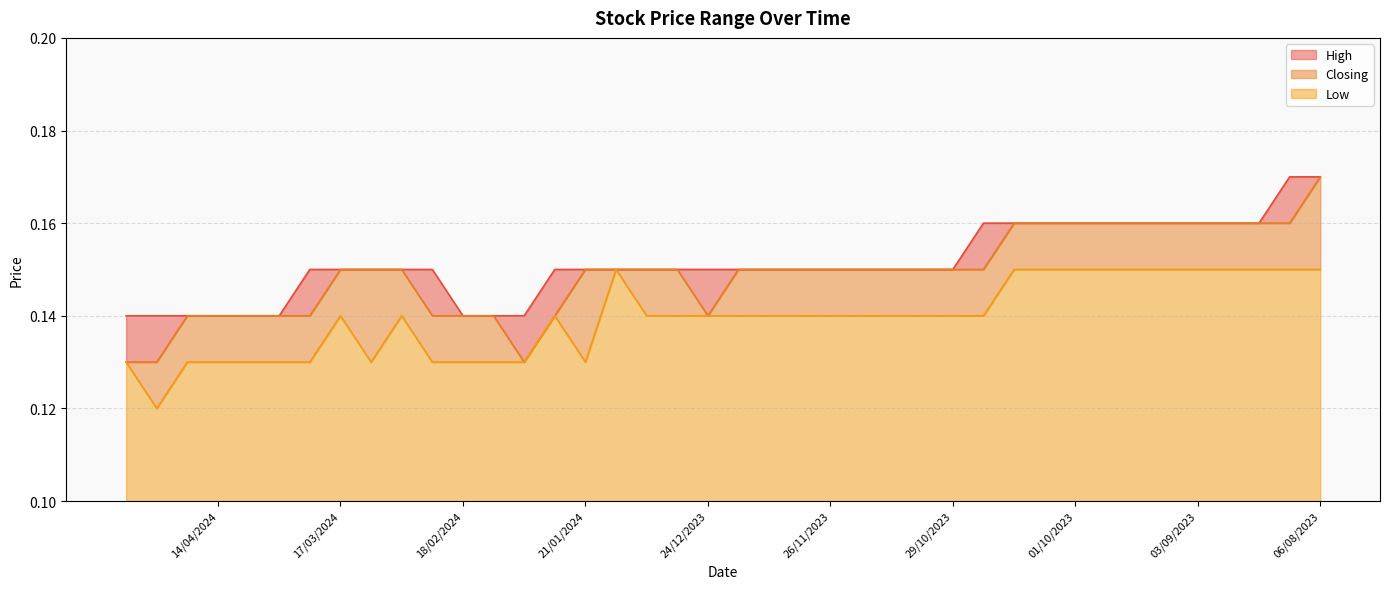

Reading right to left, list all the values displayed in this chart.

High: 0.2	0.2	0.2	0.2	0.2	0.2	0.2	0.2	0.2	0.2	0.2	0.2	0.1	0.1	0.1	0.1	0.1	0.1	0.1	0.1	0.1	0.1	0.1	0.1	0.1	0.1	0.1	0.1	0.1	0.1	0.1	0.1	0.1	0.1	0.1	0.1	0.1	0.1	0.1	0.1
Closing: 0.2	0.2	0.2	0.2	0.2	0.2	0.2	0.2	0.2	0.2	0.2	0.1	0.1	0.1	0.1	0.1	0.1	0.1	0.1	0.1	0.1	0.1	0.1	0.1	0.1	0.1	0.1	0.1	0.1	0.1	0.1	0.1	0.1	0.1	0.1	0.1	0.1	0.1	0.1	0.1
Low: 0.1	0.1	0.1	0.1	0.1	0.1	0.1	0.1	0.1	0.1	0.1	0.1	0.1	0.1	0.1	0.1	0.1	0.1	0.1	0.1	0.1	0.1	0.1	0.1	0.1	0.1	0.1	0.1	0.1	0.1	0.1	0.1	0.1	0.1	0.1	0.1	0.1	0.1	0.1	0.1